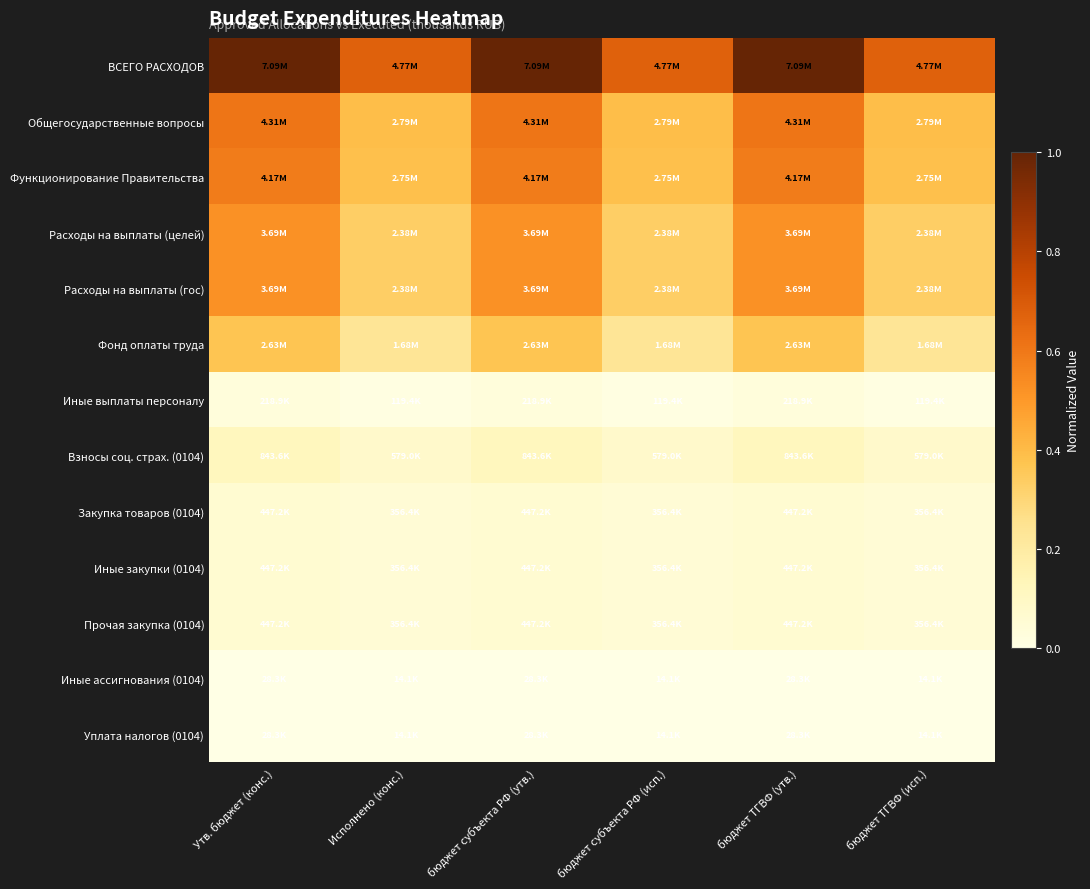

At how many categories does at least one series exceed 0?

6